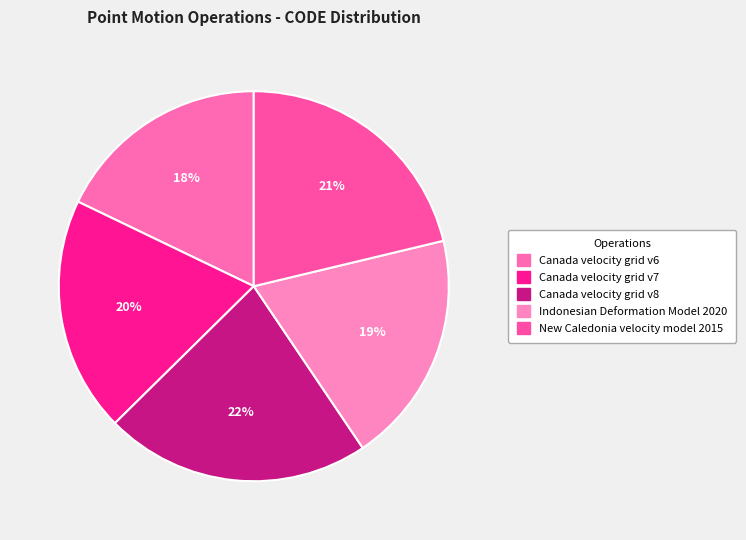

To the nearest percent, what is the combined percentage of New Caledonia velocity model 2015 and Canada velocity grid v8?

43%